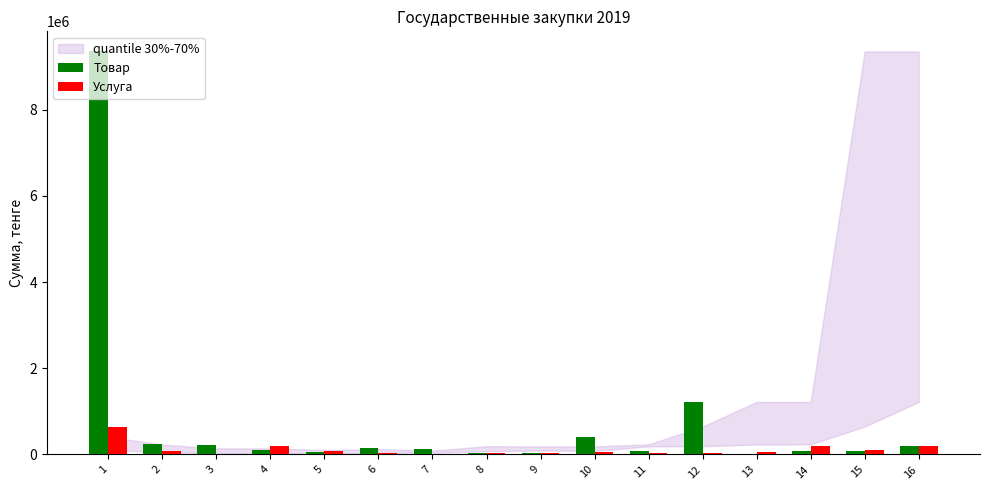

Which series has the largest total across all categories?

Товар